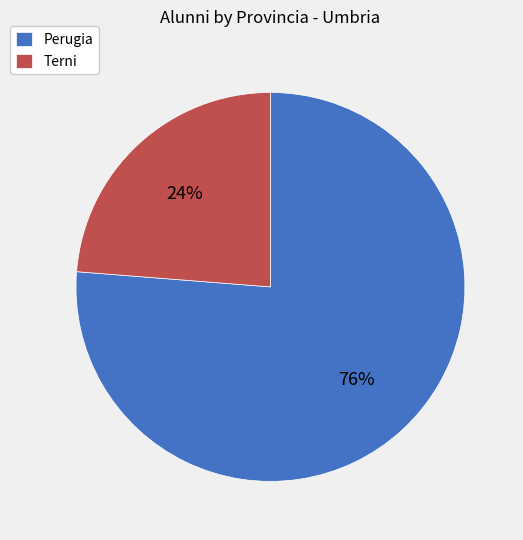

Between Terni and Perugia, which is larger?

Perugia